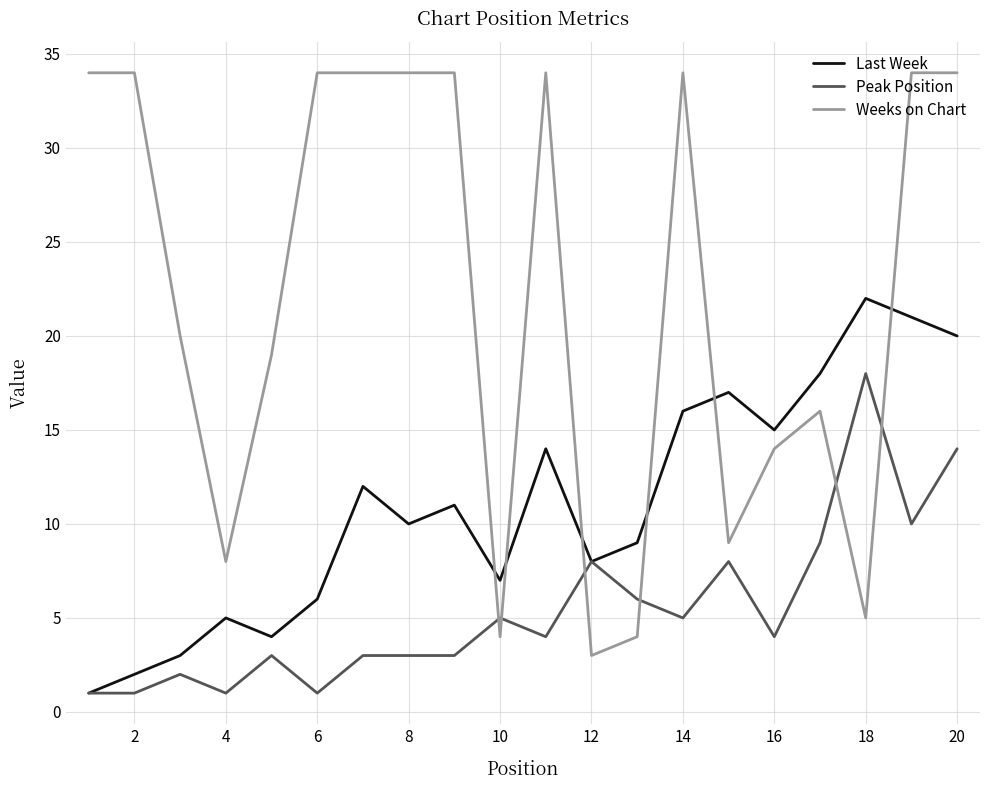

List the series in order of their overall mean, lowest first.

Peak Position, Last Week, Weeks on Chart